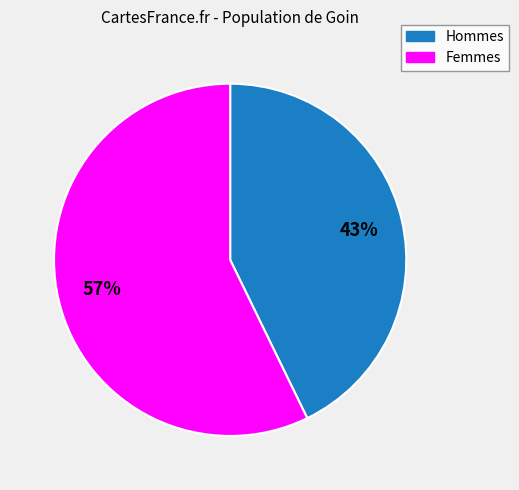

To the nearest percent, what is the average slice percentage?

50%